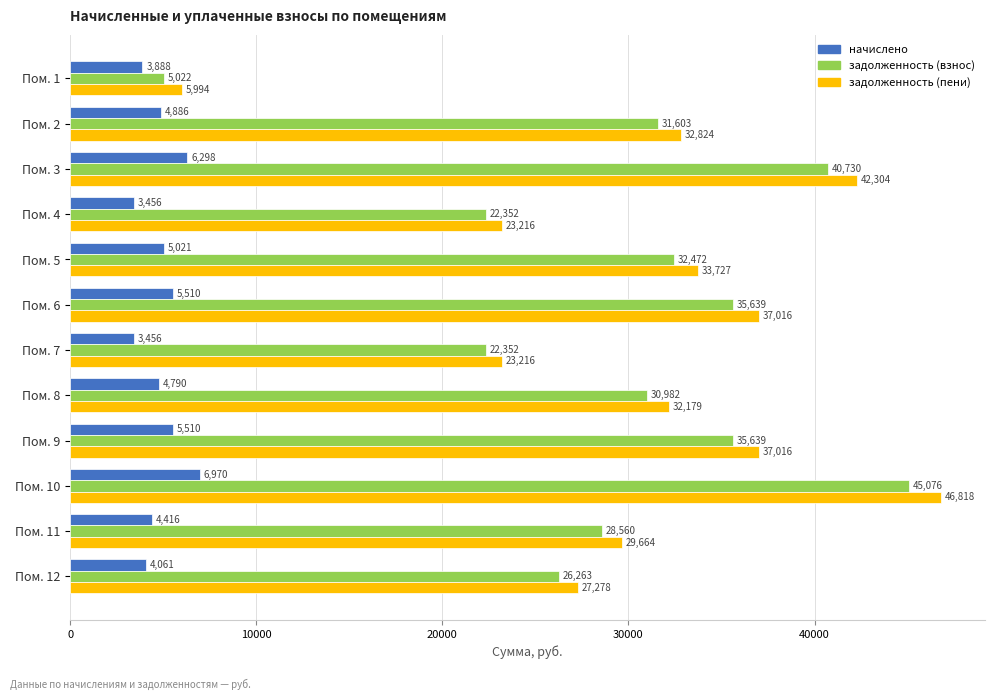

At which category is the sum across all series the highest?

Пом. 10